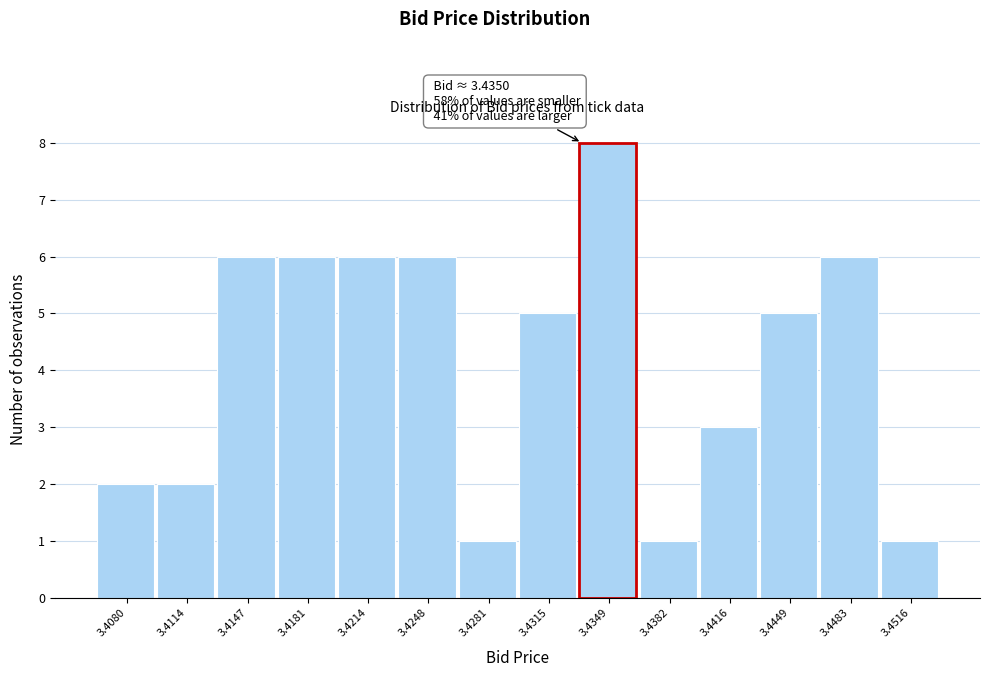

Reading right to left, extract all data points from this chart.

1	6	5	3	1	8	5	1	6	6	6	6	2	2